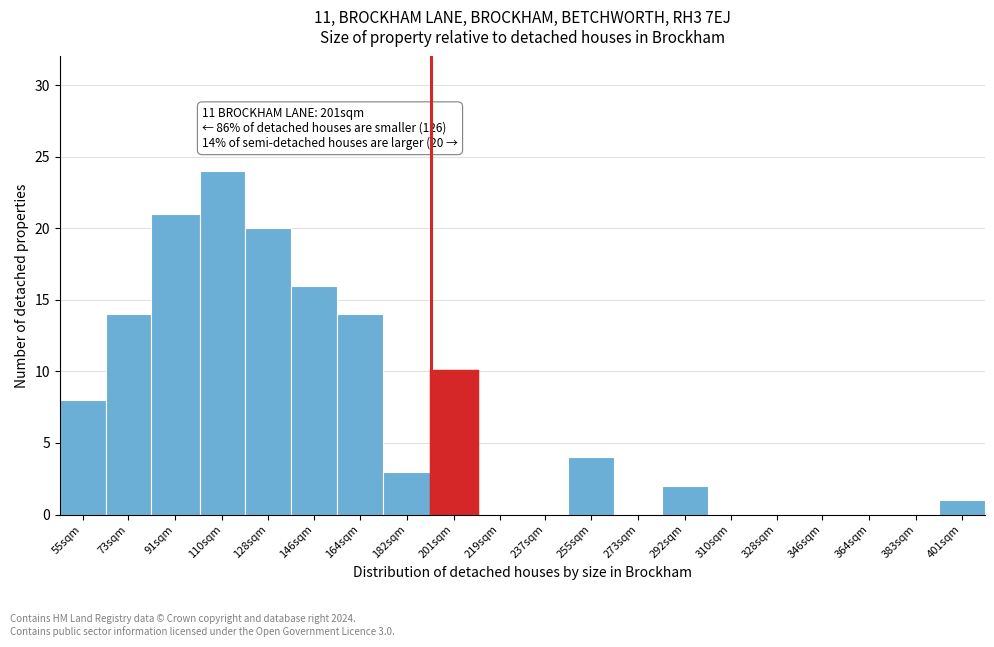

Reading right to left, transcribe all the data shown in this chart.

401sqm=1	383sqm=0	364sqm=0	346sqm=0	328sqm=0	310sqm=0	292sqm=2	273sqm=0	255sqm=4	237sqm=0	219sqm=0	201sqm=10	182sqm=3	164sqm=14	146sqm=16	128sqm=20	110sqm=24	91sqm=21	73sqm=14	55sqm=8